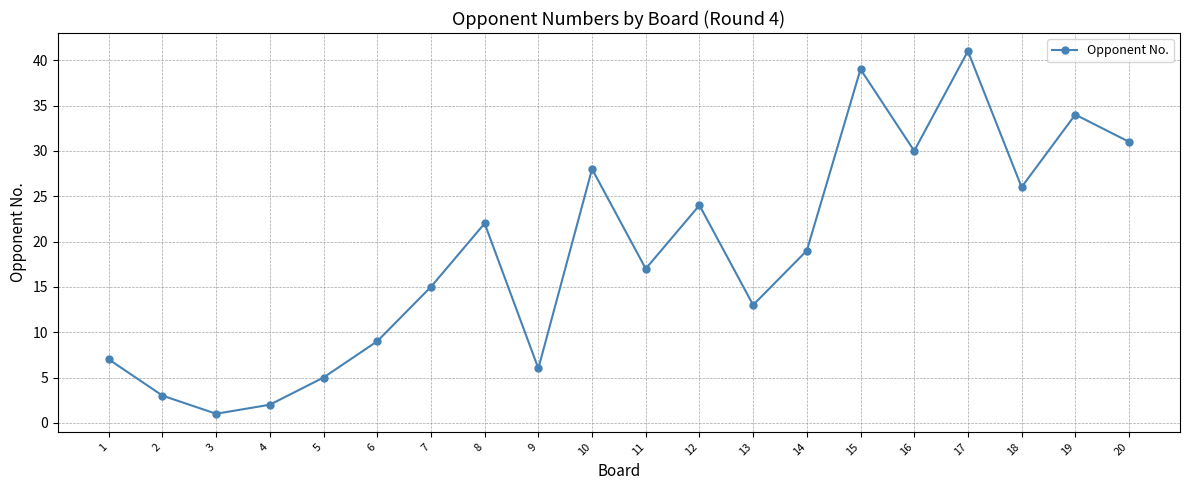

True or false: the data shows 17 at 11.

True